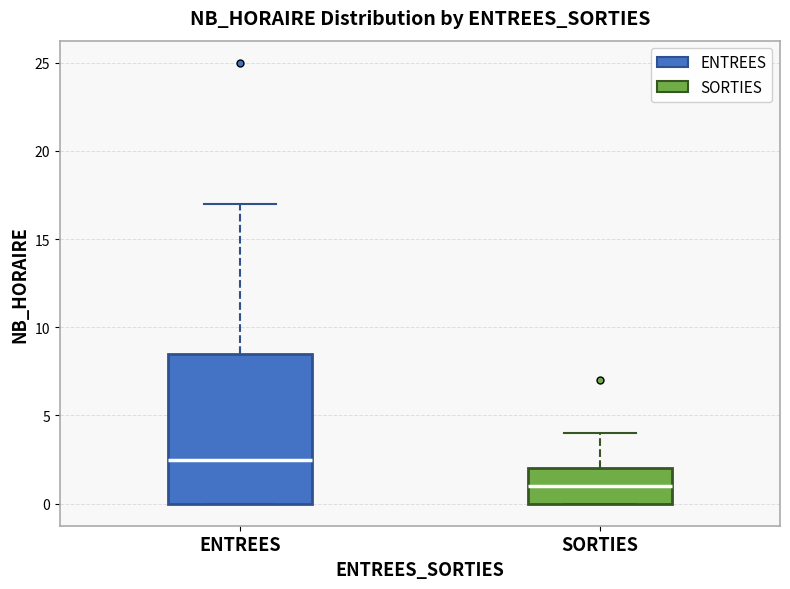

Which box's median line is the lowest?

SORTIES